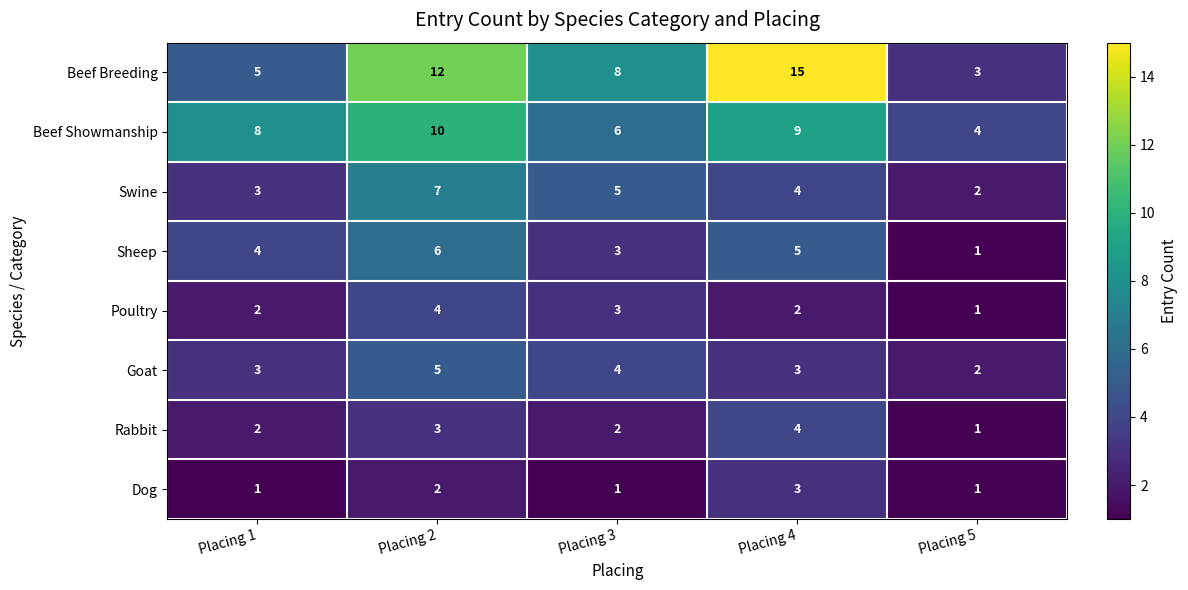

Which category has the lowest value in the Swine series?

Placing 5